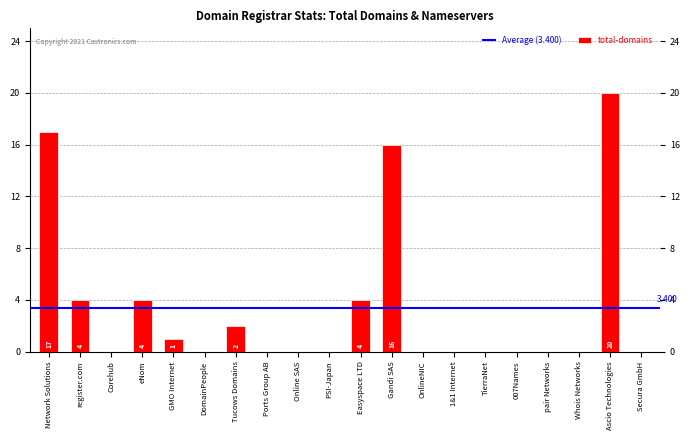

What is the average value?

3